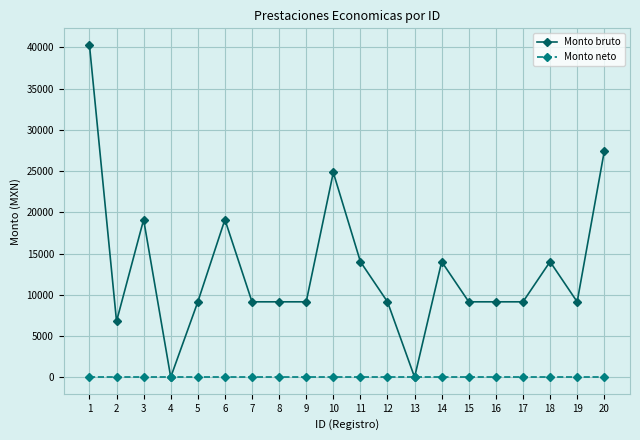

The value of Monto bruto at 2 is 11839.9. True or false?

False